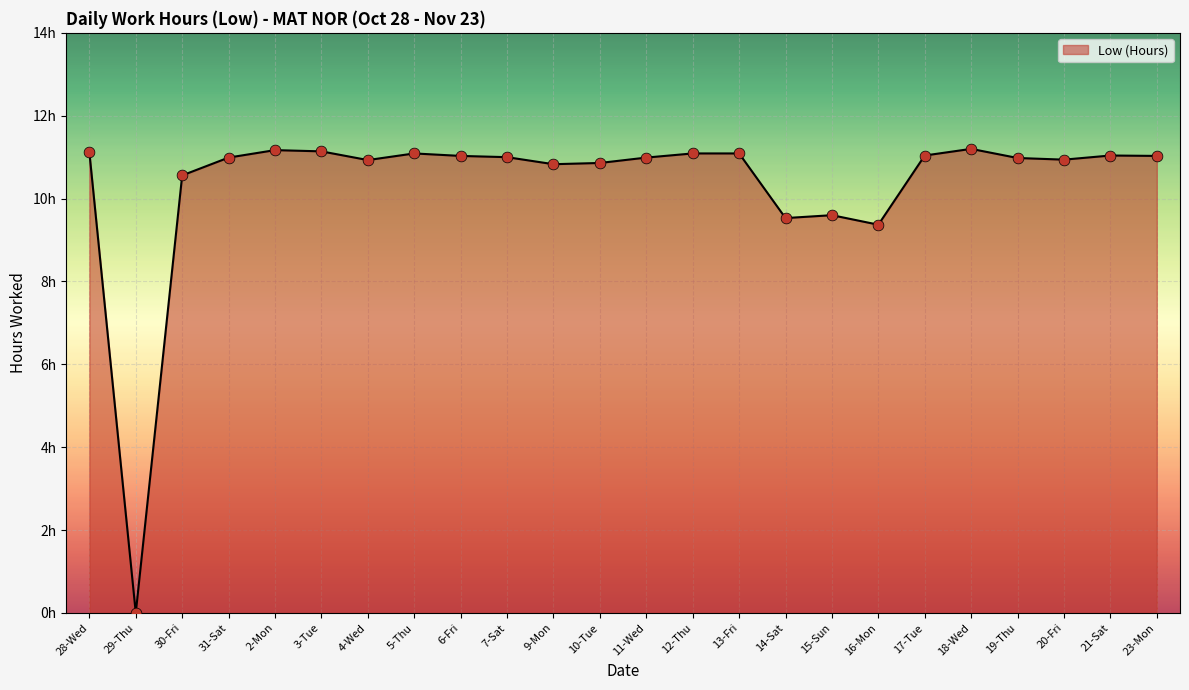

Approximately how many times larger is the value at 10-Tue compared to 13-Fri?

1.0